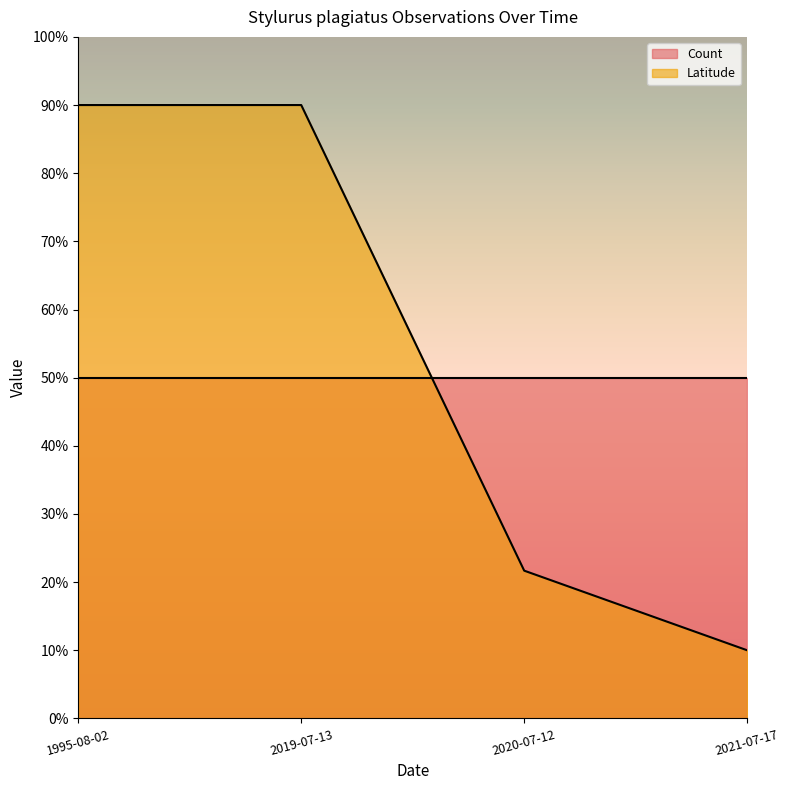

How many lines are shown in the chart?

2